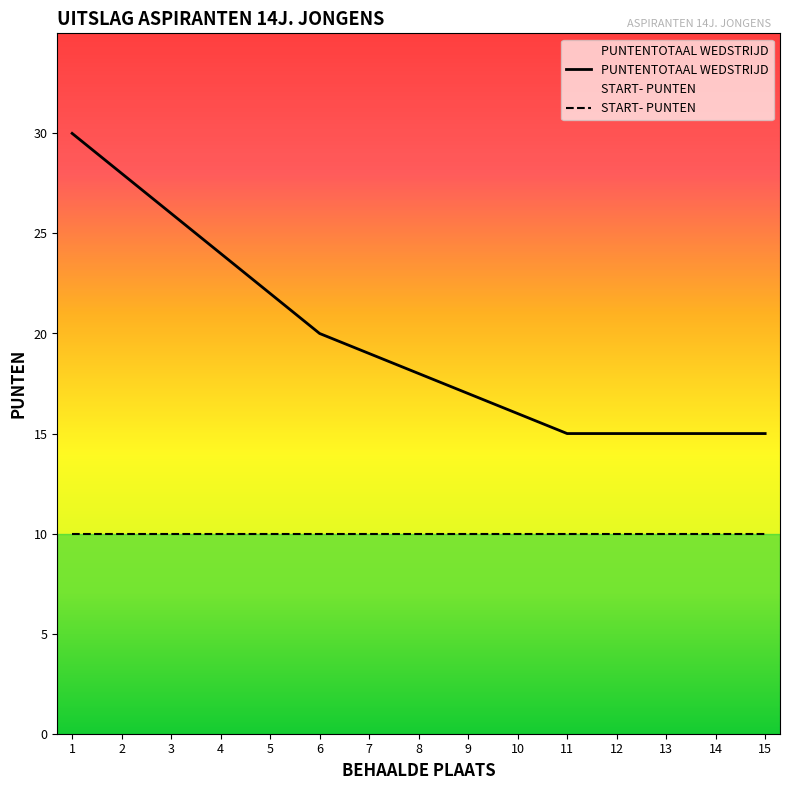

Is the value of PUNTENTOTAAL WEDSTRIJD at 2 greater than the value of START- PUNTEN at 15?

Yes